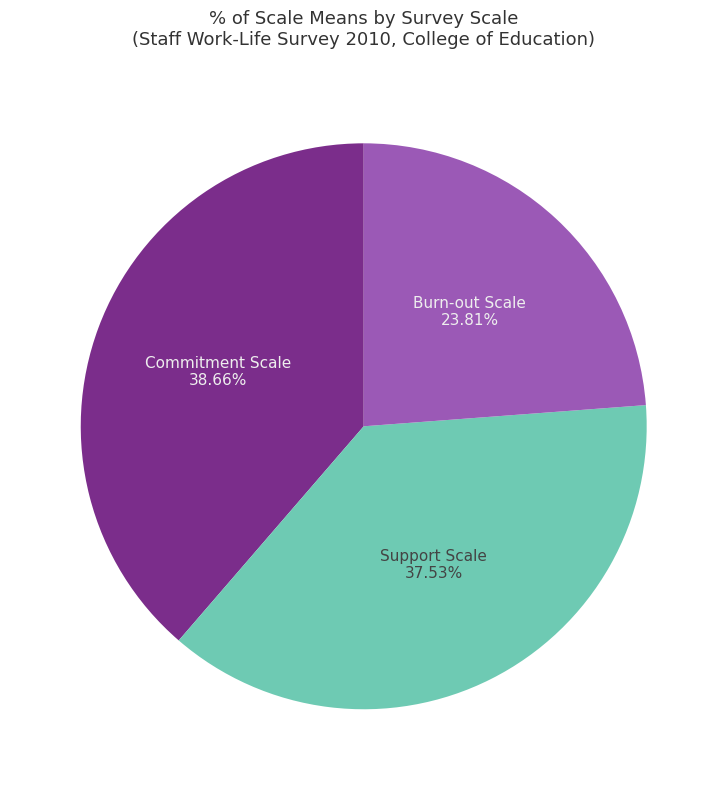

What portion of the pie excludes Support Scale?

62.5%